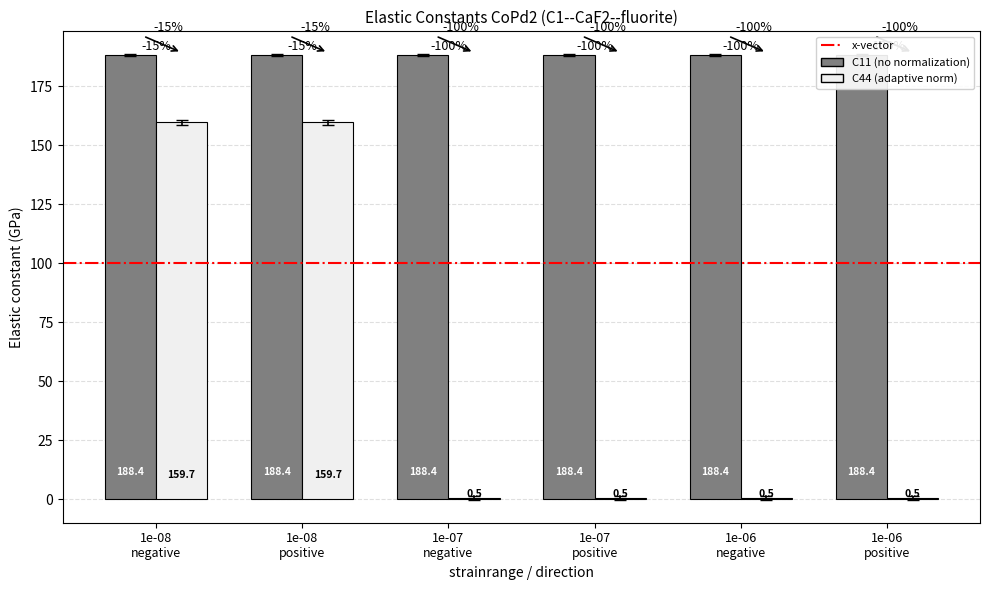

How many groups of bars are there?

6